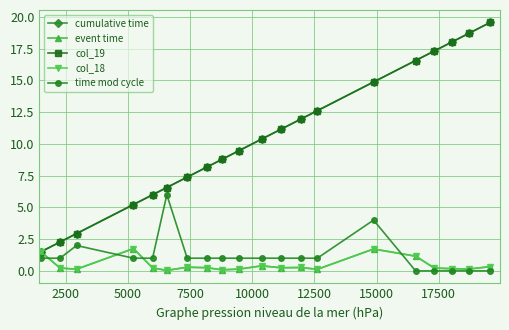

True or false: cumulative time has more than 0 interior local peaks.

False